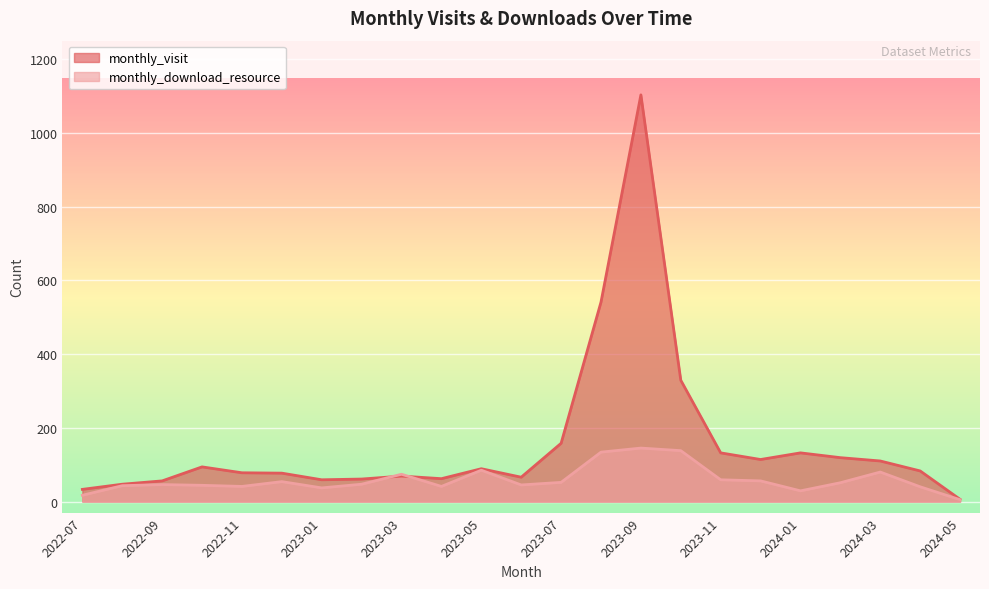

How many lines are shown in the chart?

2